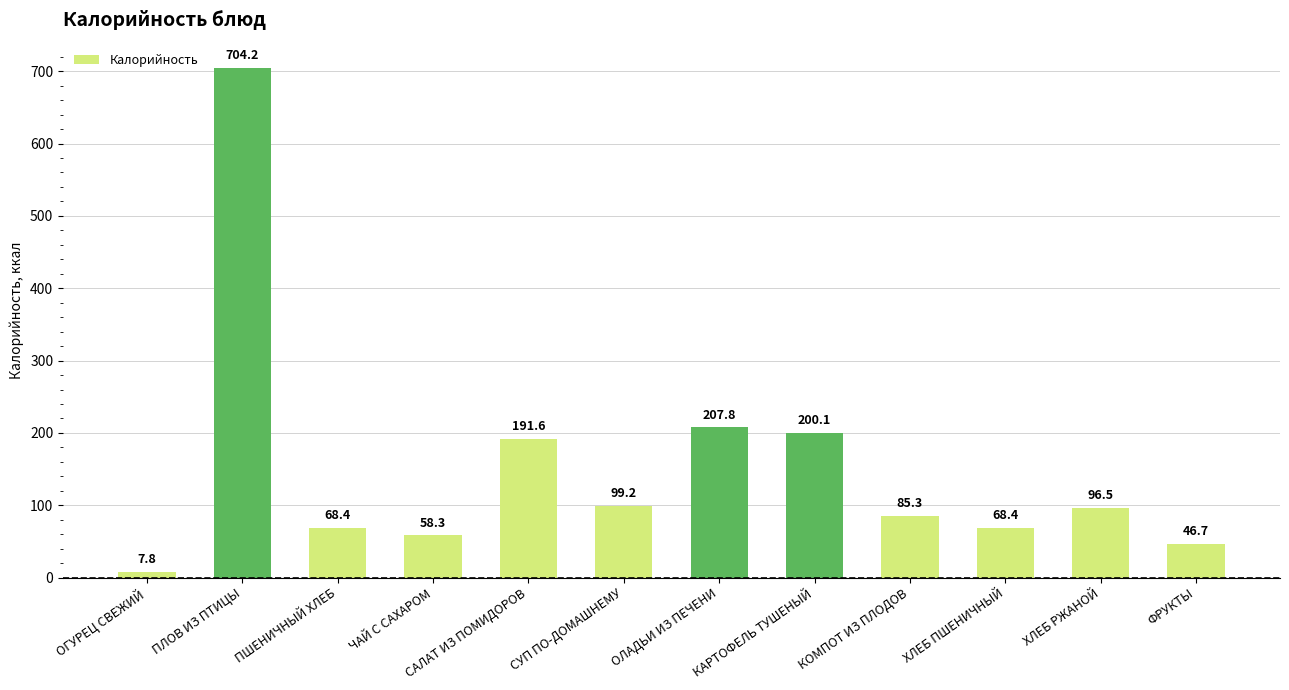

What is the difference between the second highest and second lowest values?

161.1